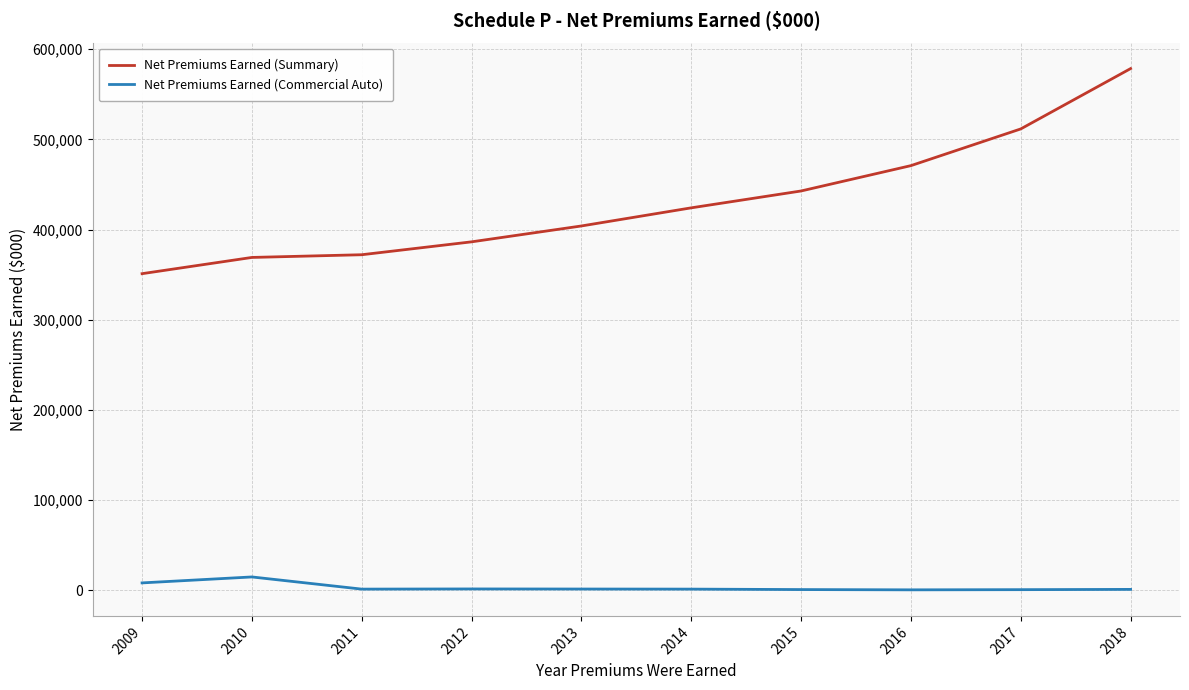

At which label is Net Premiums Earned (Summary) closest to 464800?

2016